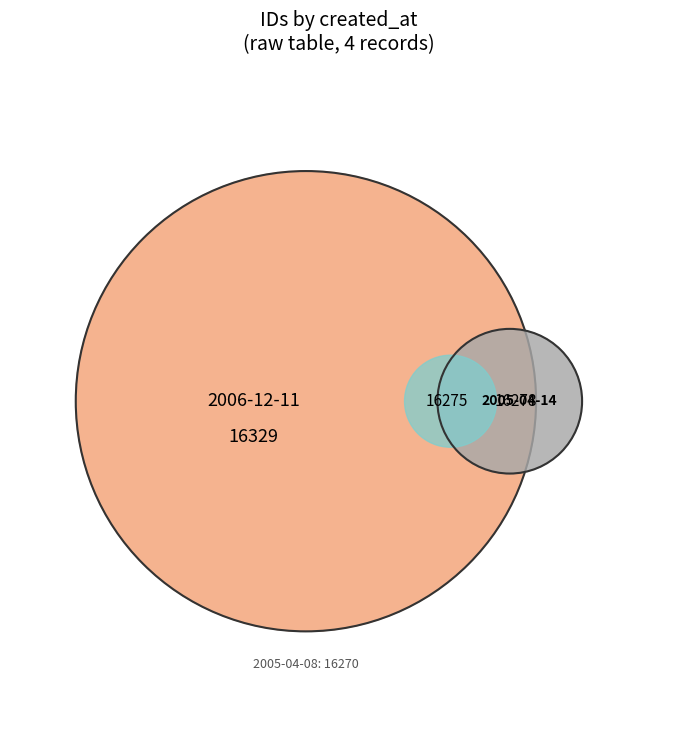

Rank the categories by value from lowest to highest.

2005-04-08, 2005-04-14 (coin), 2005-04-14, 2006-12-11